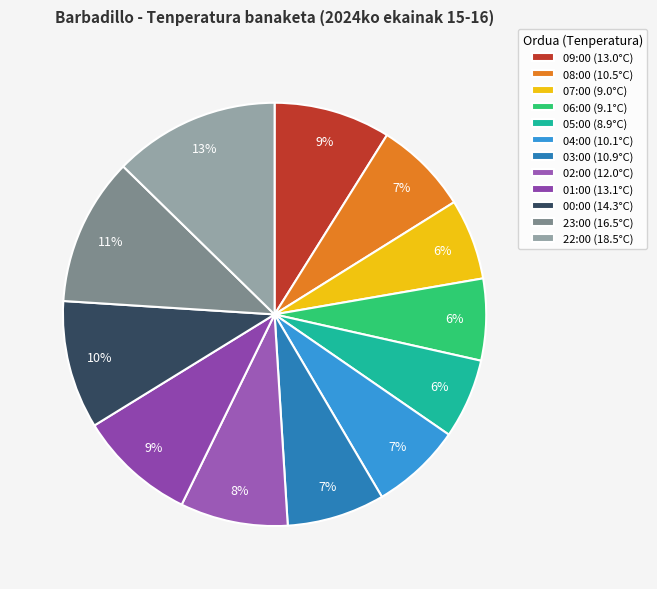

Count the number of slices in the pie.

12